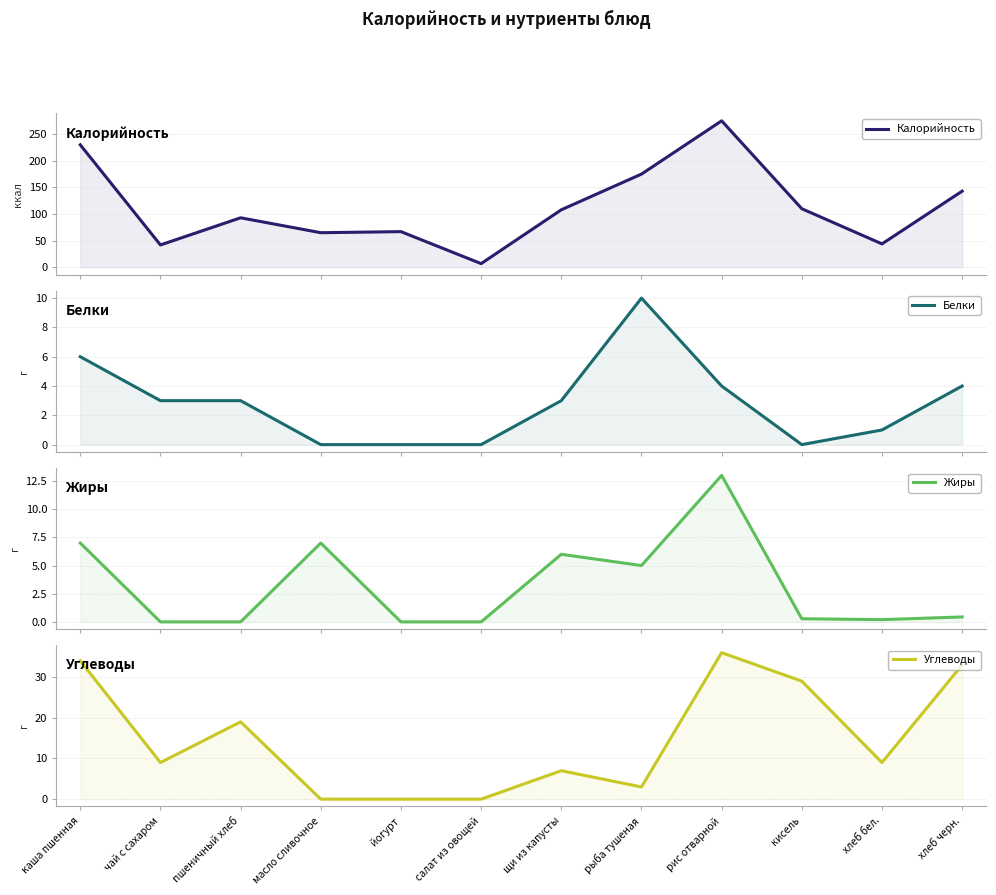

Which series changed the most between пшеничный хлеб and хлеб бел.?

Калорийность